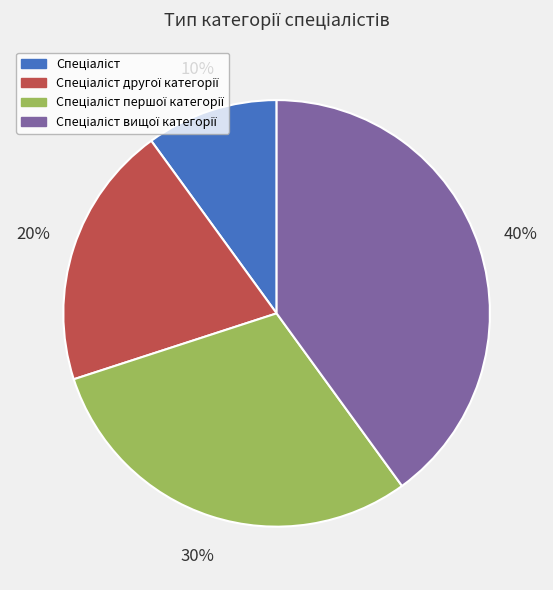

Does any single category account for the majority?

No